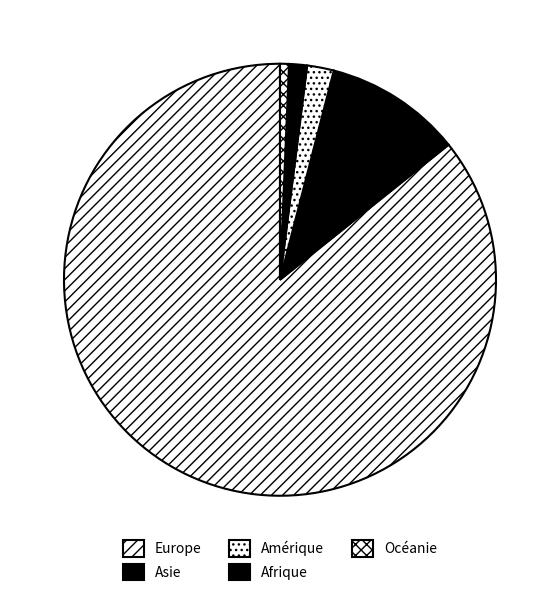

What percentage do Asie and Amérique together represent?

12.2%